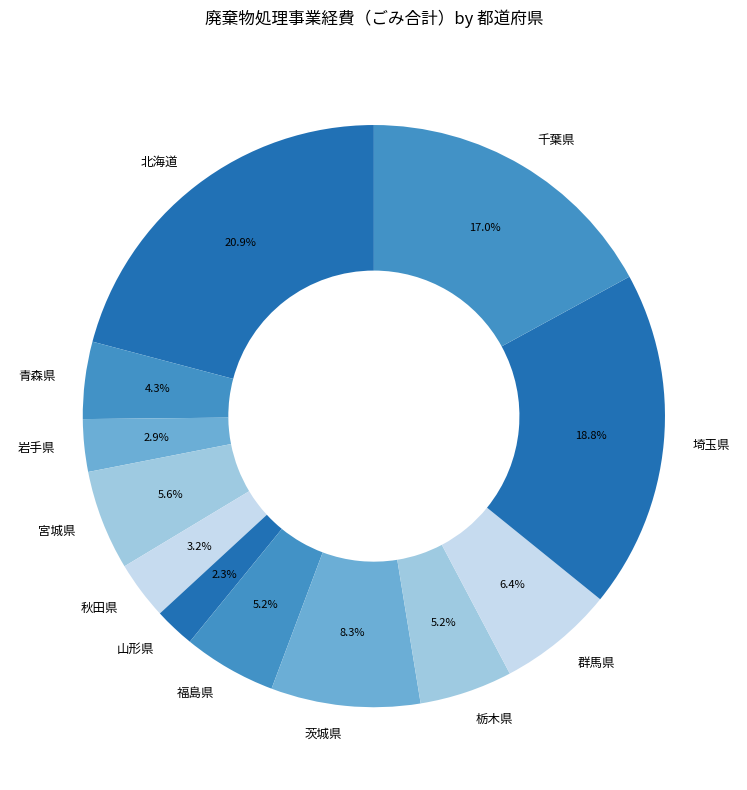

How many segments does this pie chart have?

12